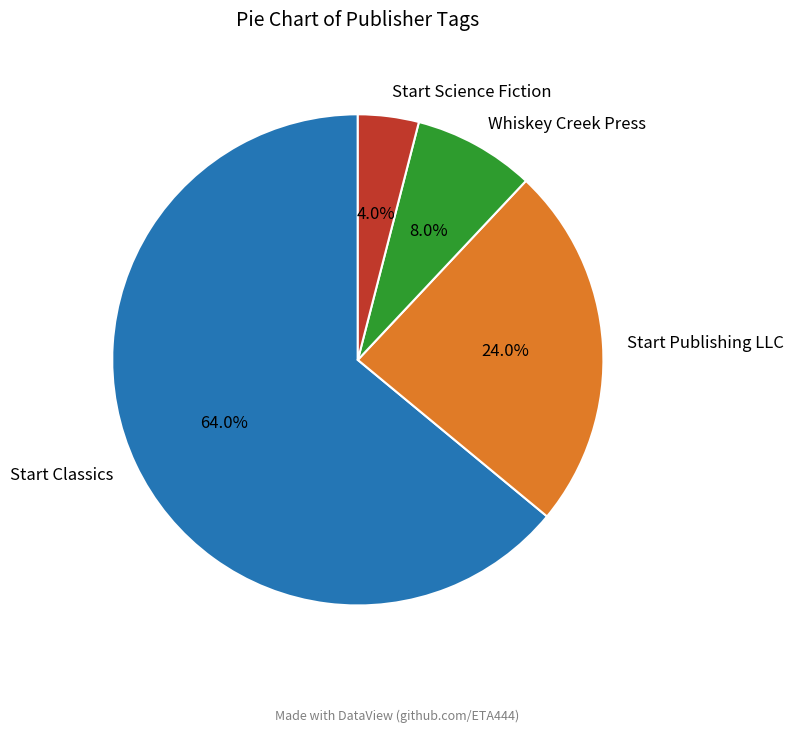

What portion of the pie excludes Start Publishing LLC?

76.0%